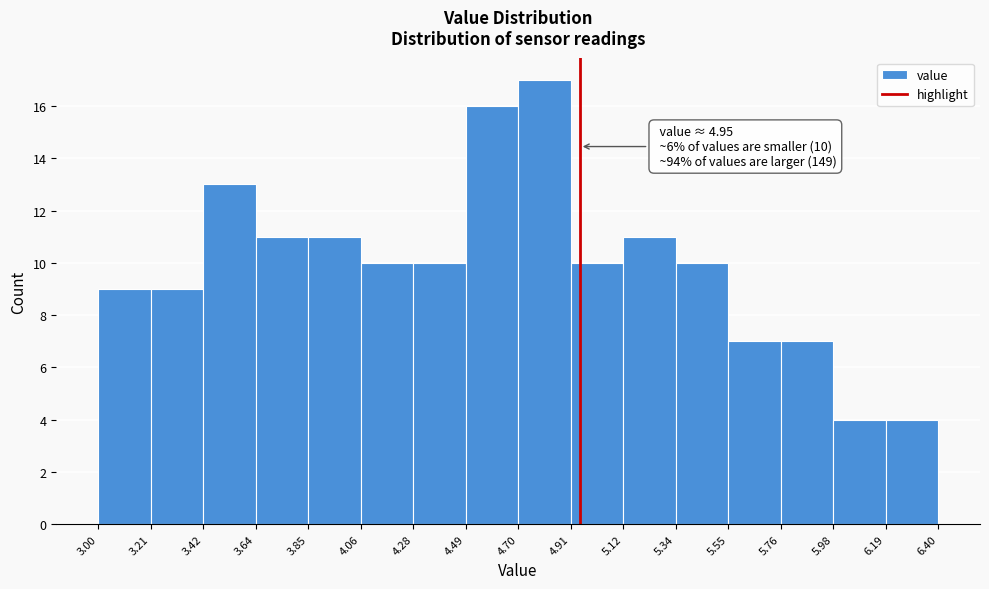

Over which range of the x-axis is the bar tallest?

4.70 to 4.91